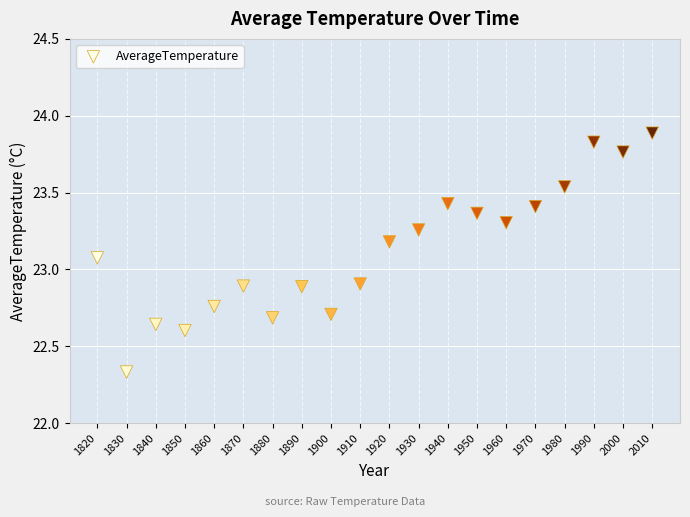

What is the range of Y values (max minus min)?

1.6